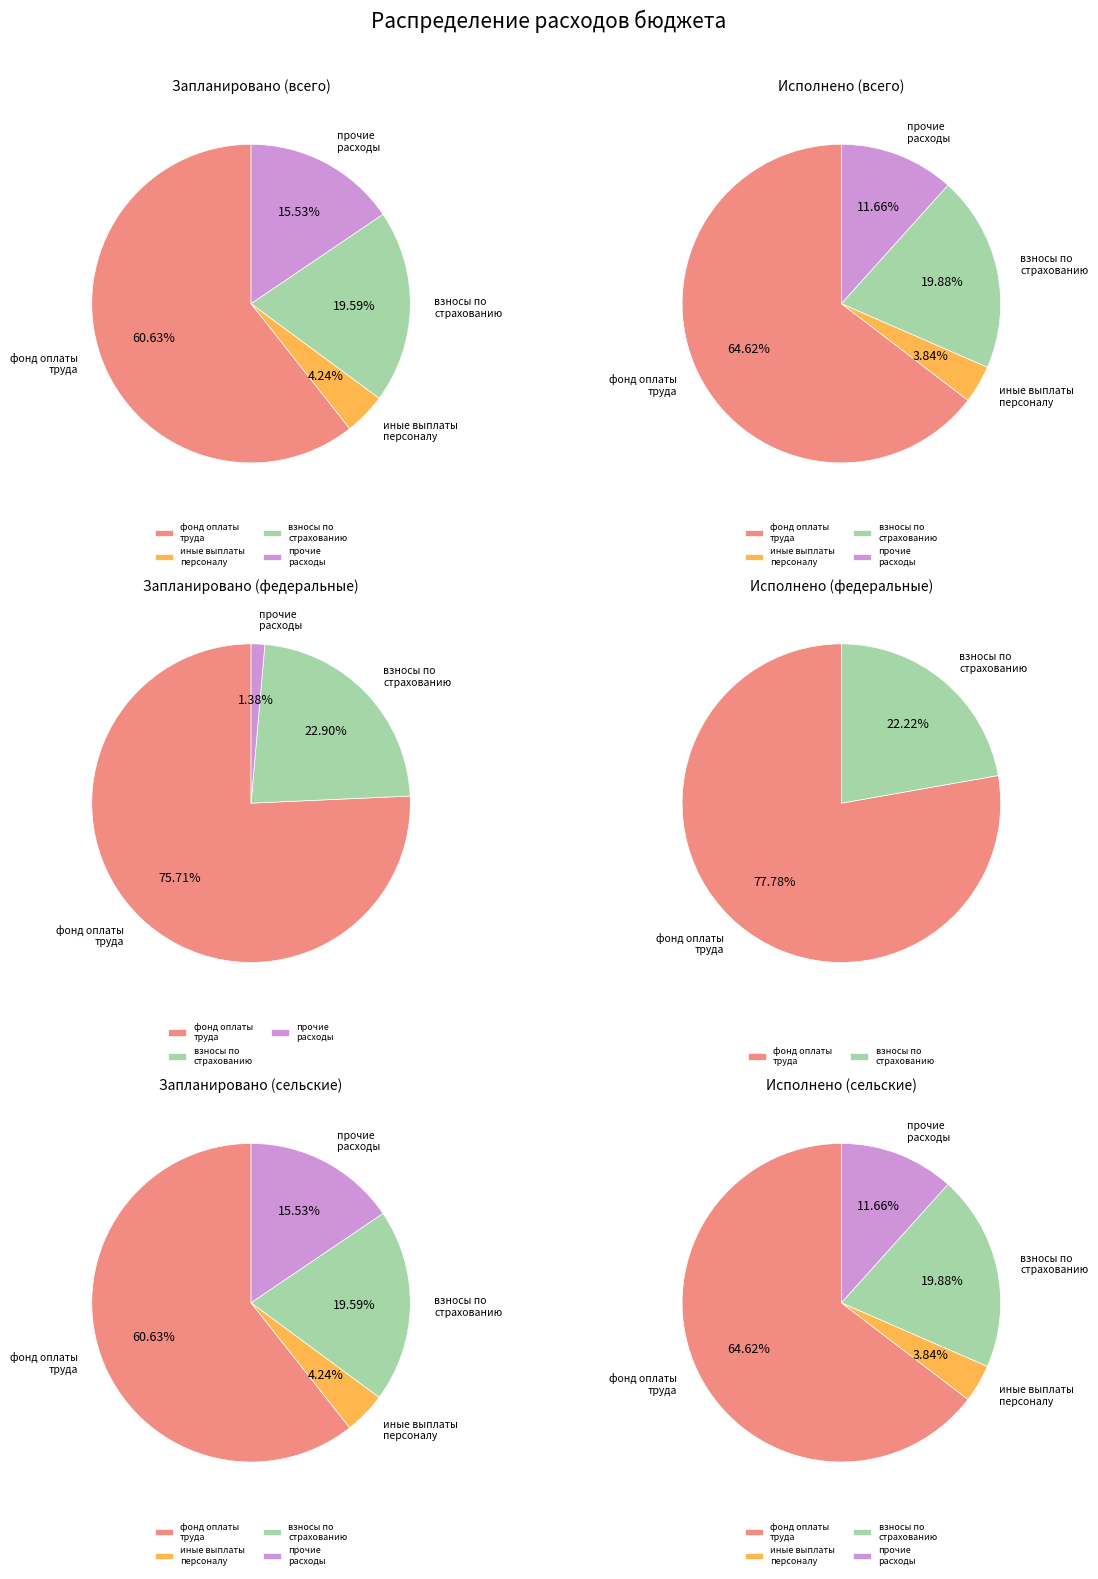

To the nearest percent, what percentage of the pie is фонд оплаты труда?

61%